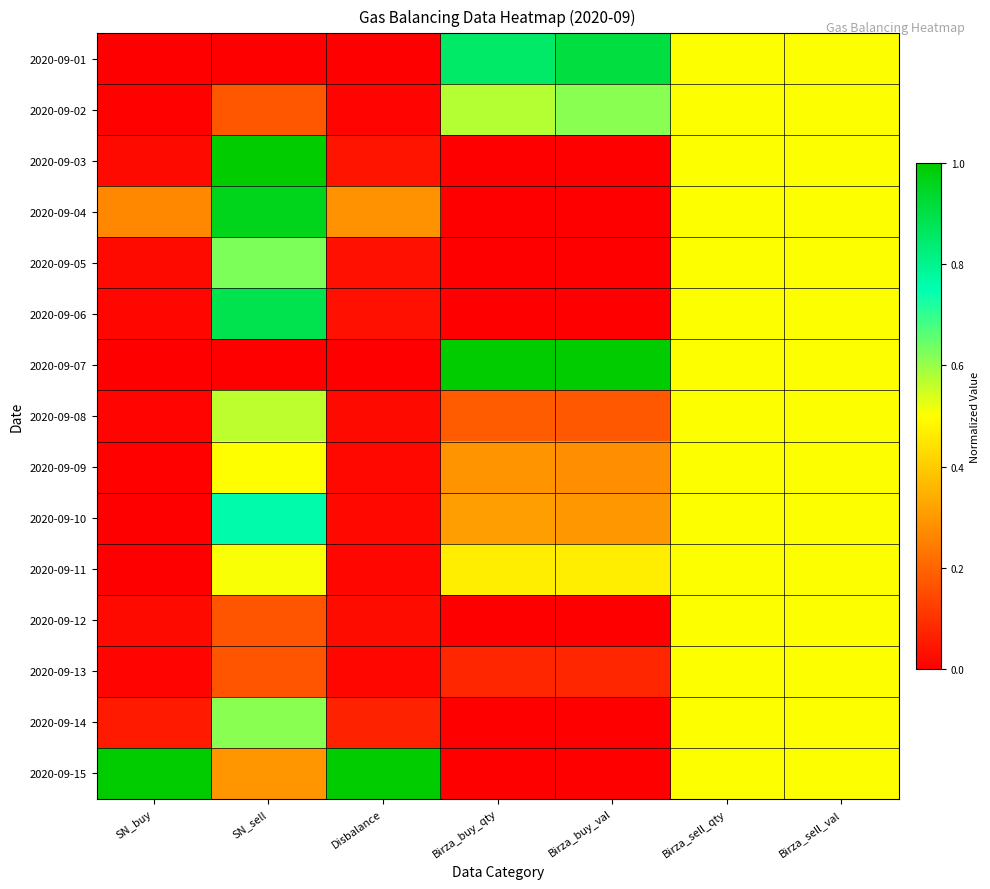

What is the total value across all series at Birza_sell_qty?

7.5